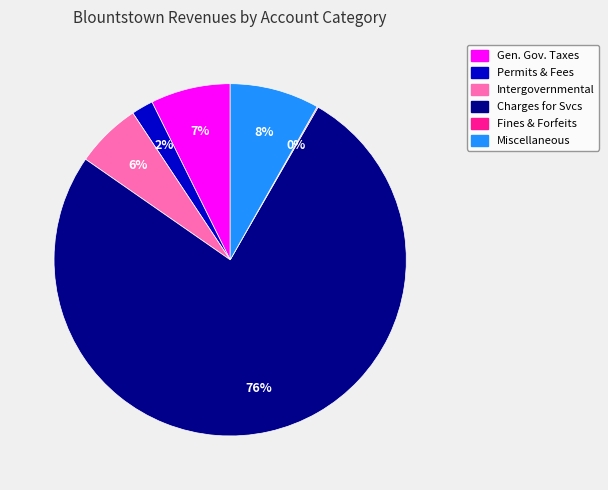

What percentage is the Intergovernmental slice, to the nearest percent?

6%